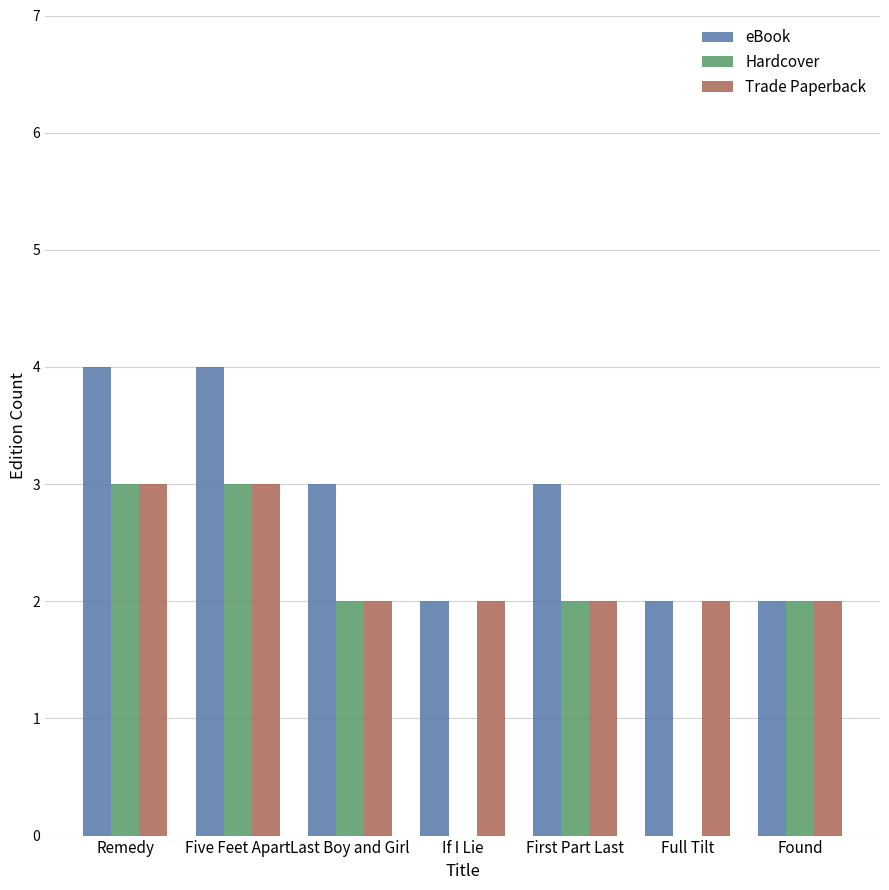

Which series has the largest total across all categories?

eBook